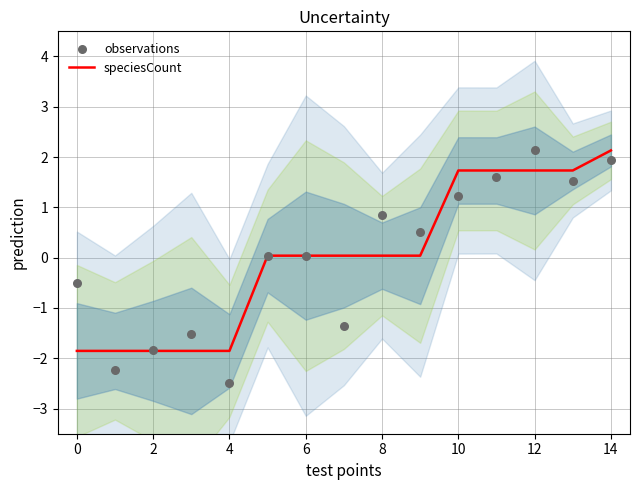

Which series contains the highest Y value?

observations